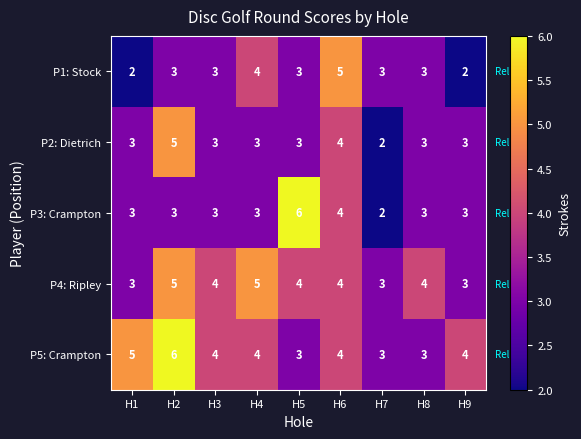

Count the P3: Crampton values in the range 3 to 4.

7